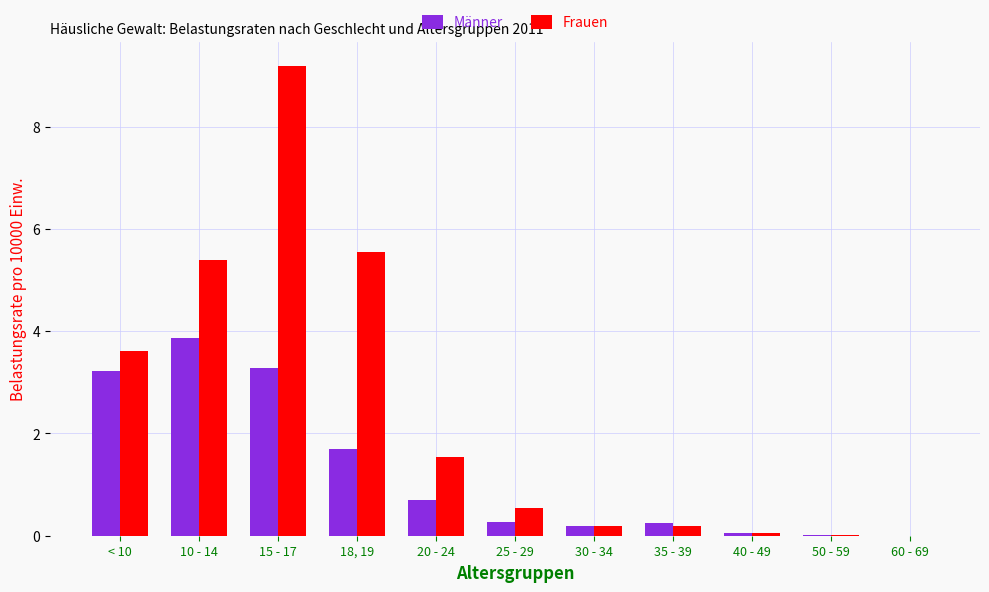

What is the average value of the Männer series?

1.2